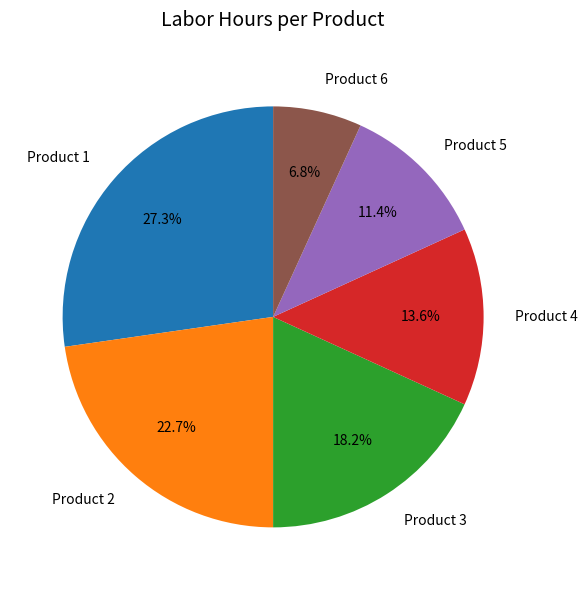

Does Product 6 account for over 50% of the chart?

No